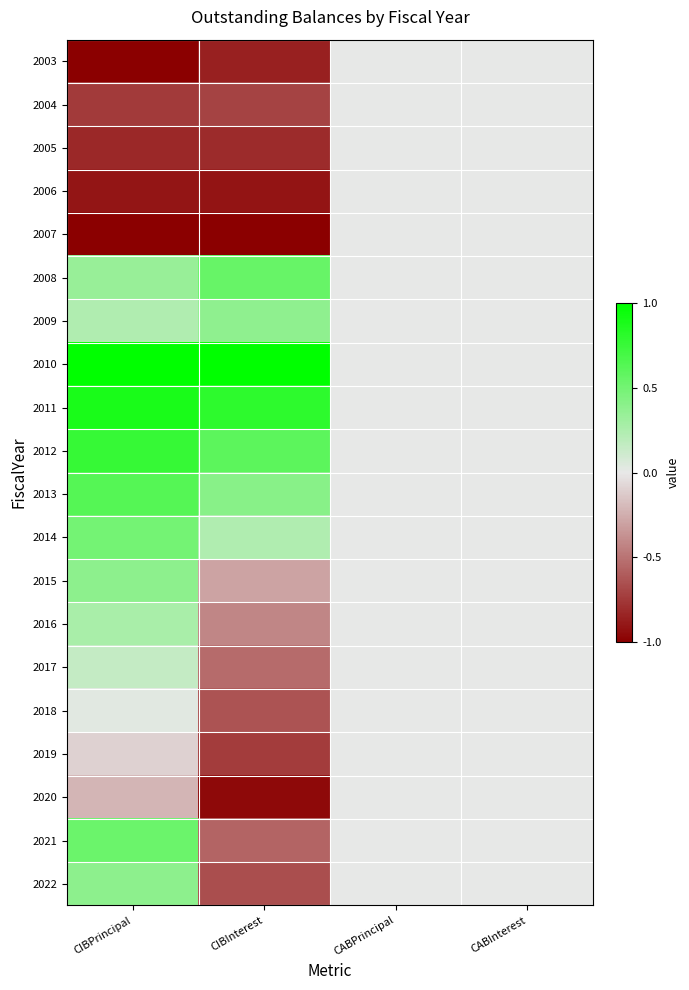

Count the number of data series in this chart.

20